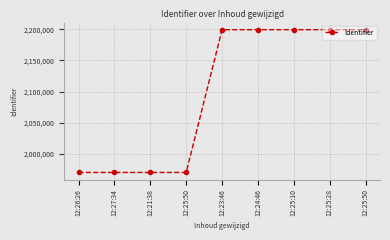

At which category does the chart reach its minimum across all series?

12:26:26